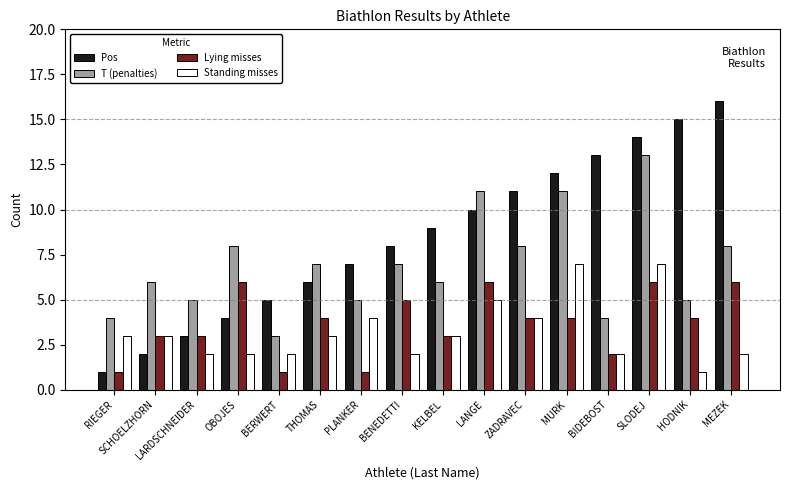

List the series in order of their peak value, highest first.

Pos, T (penalties), Standing misses, Lying misses